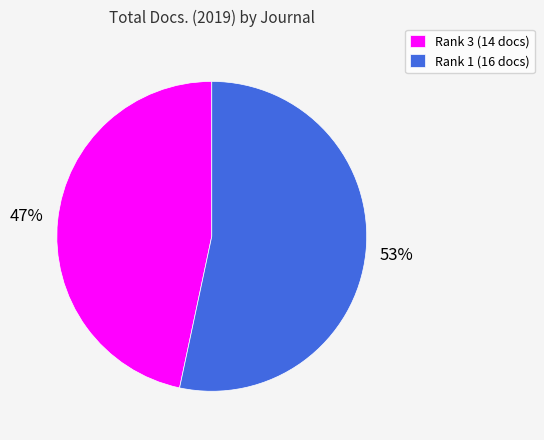

Which has a higher value, Rank 1 (16 docs) or Rank 3 (14 docs)?

Rank 1 (16 docs)